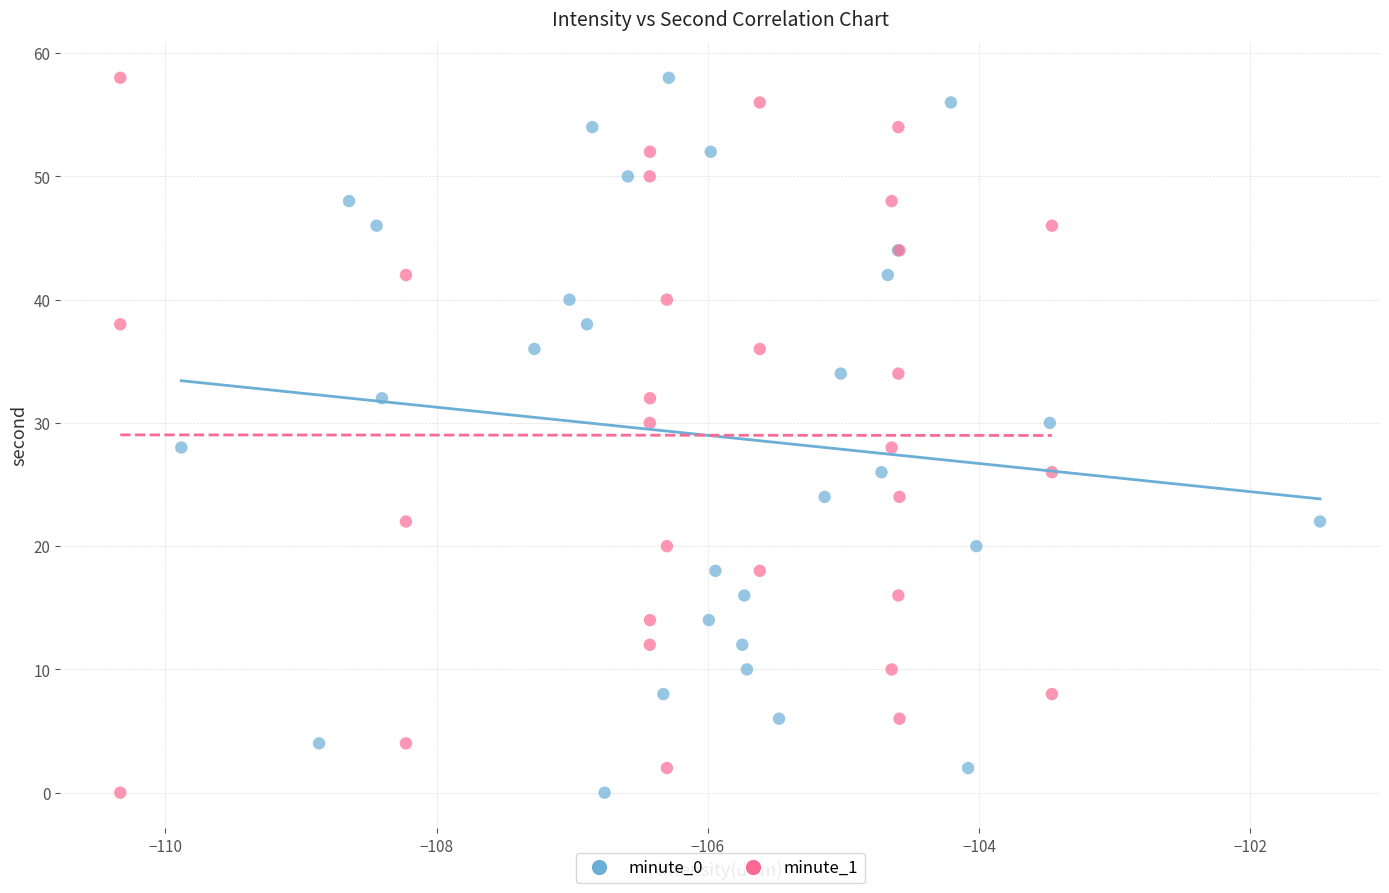

What are all the series names shown in the legend?

minute_0, minute_1